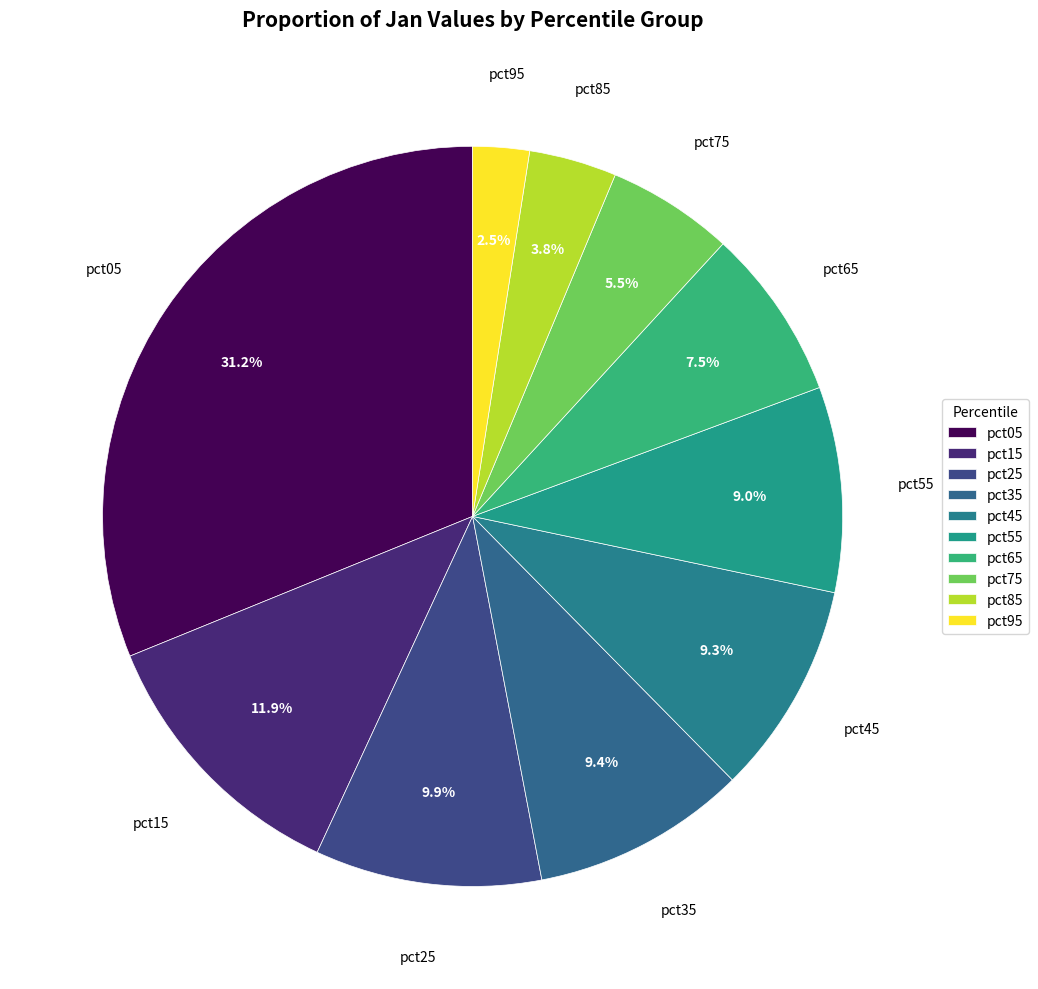

To the nearest percent, what percentage of the pie is pct75?

6%